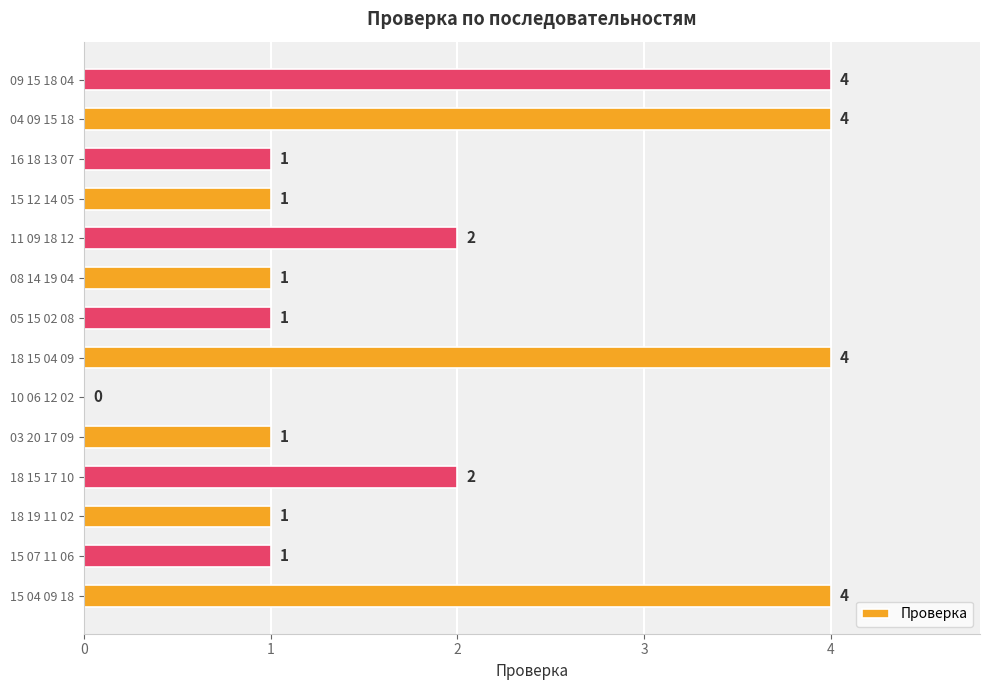

Count the number of categories in the chart.

14